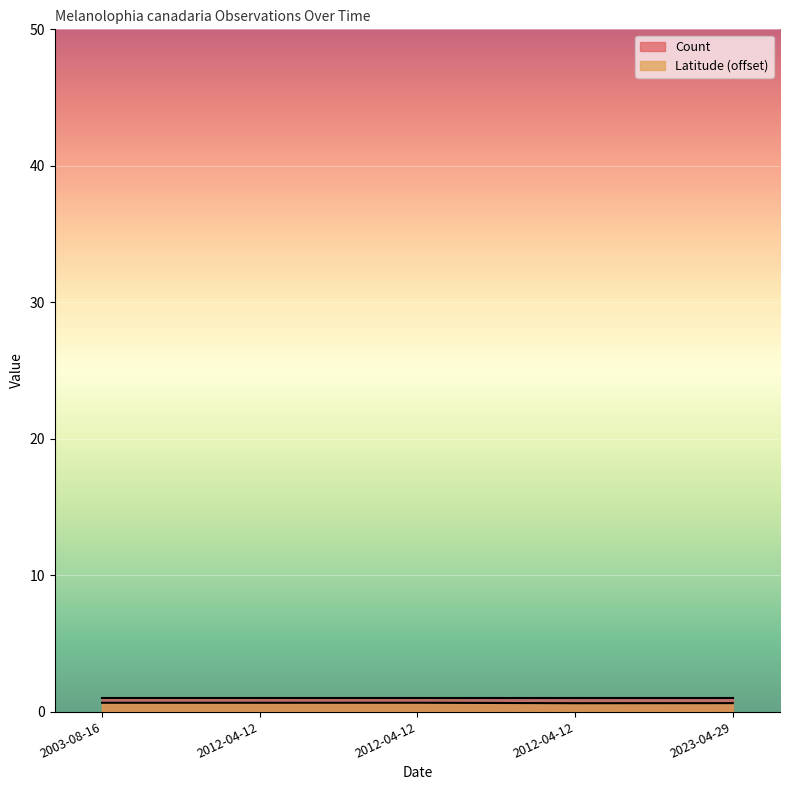

Between 2012-04-12 and 2003-08-16, which is larger?

2012-04-12